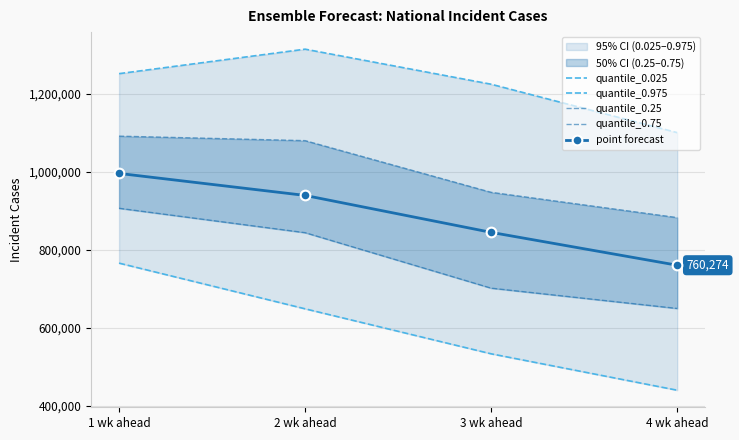

What is the difference between the quantile_0.975 values at 1 wk ahead and 3 wk ahead?

27109